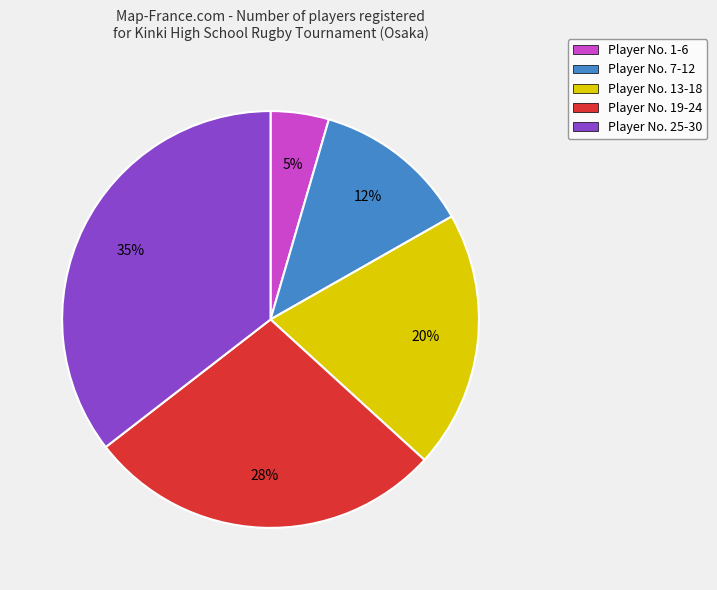

To the nearest percent, what is the average slice percentage?

20%